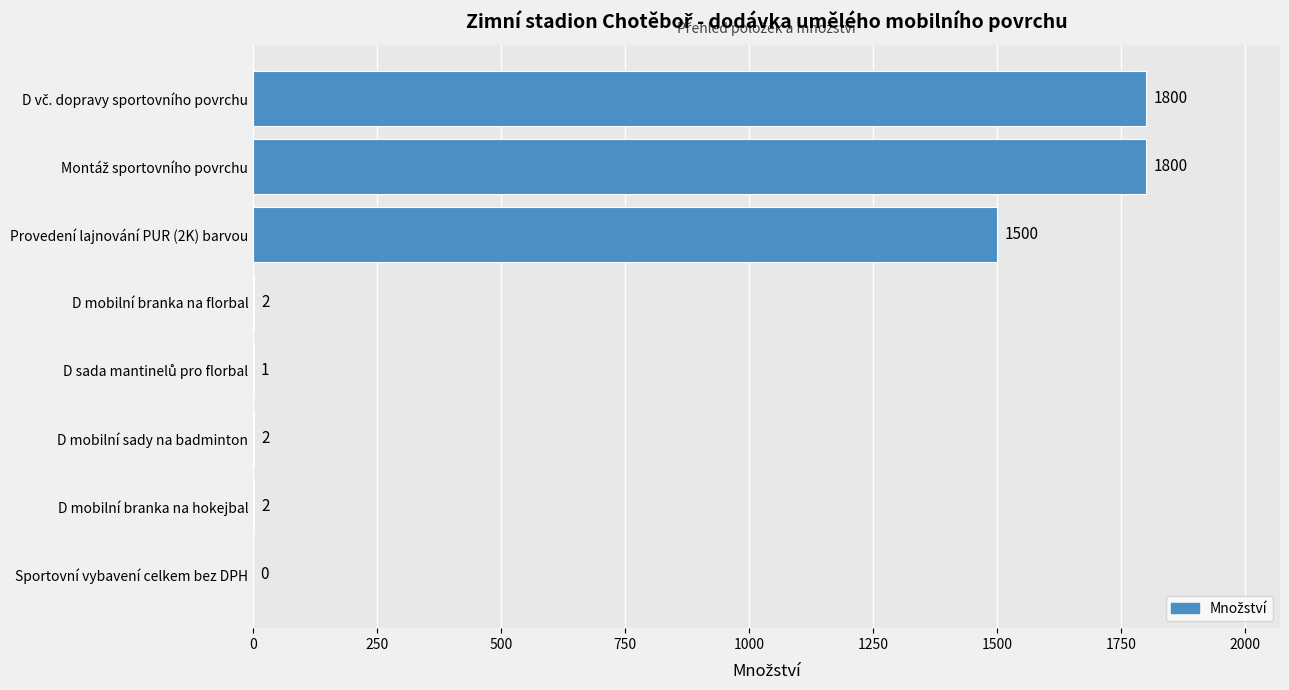

What is the greatest value displayed?

1800